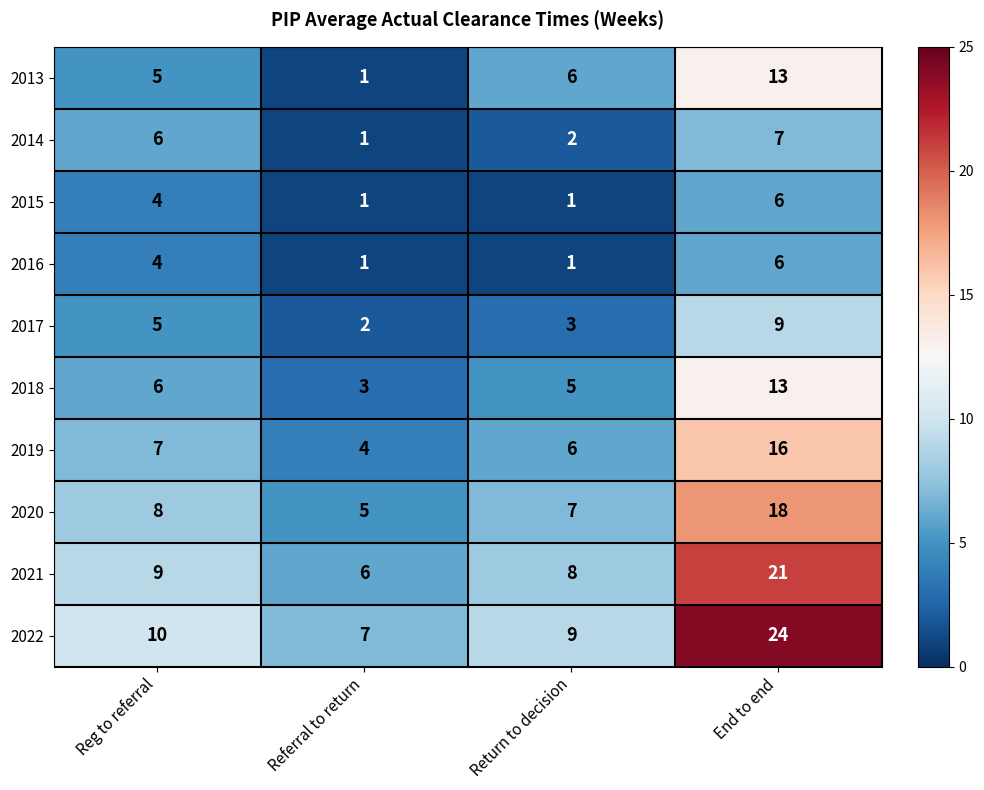

Where is 2019 nearest to the value 10?

Reg to referral